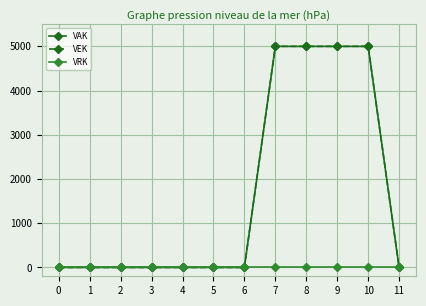

True or false: VRK and VAK cross at least once.

False